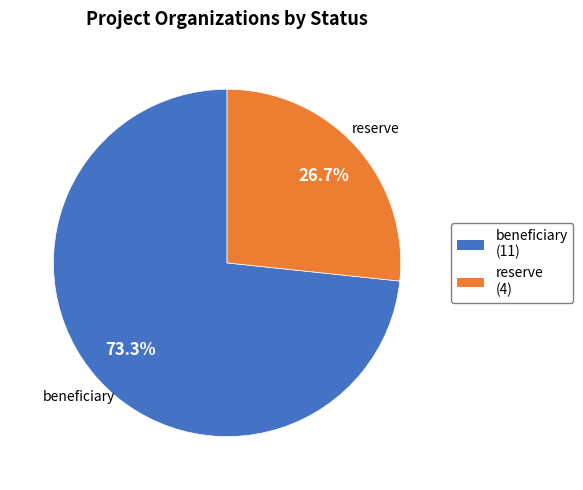

True or false: reserve accounts for 27% of the total.

True